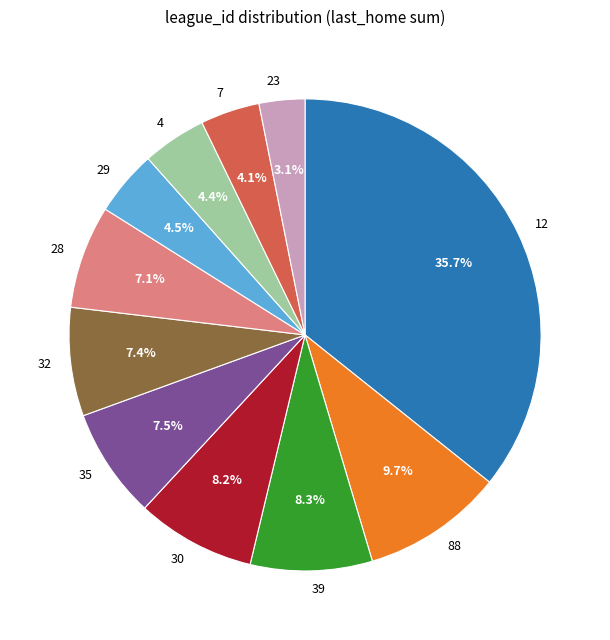

What percentage do 88 and 23 together represent?

12.8%